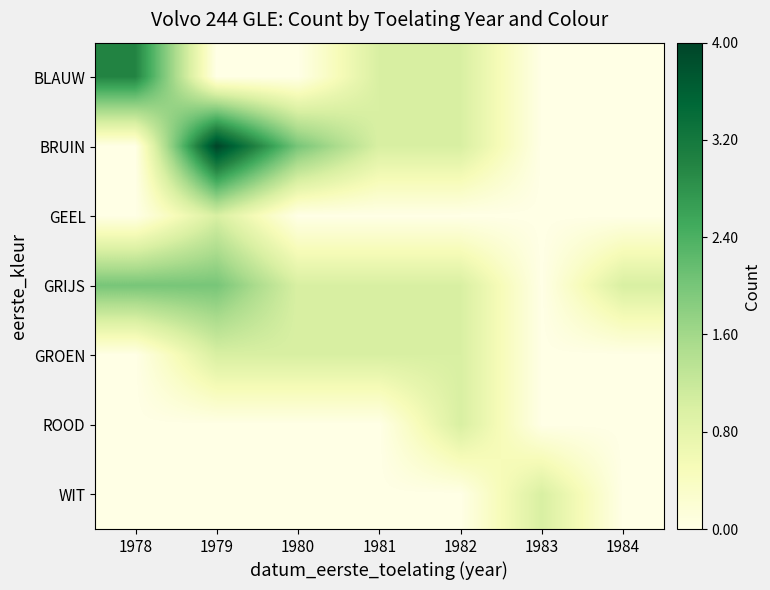

Reading left to right, what are all the values shown in this chart?

BLAUW: 1978=3	1979=0	1980=0	1981=1	1982=1	1983=0	1984=0
BRUIN: 1978=0	1979=4	1980=2	1981=1	1982=1	1983=0	1984=0
GEEL: 1978=0	1979=1	1980=0	1981=0	1982=0	1983=0	1984=0
GRIJS: 1978=2	1979=2	1980=1	1981=1	1982=1	1983=0	1984=1
GROEN: 1978=0	1979=1	1980=1	1981=1	1982=1	1983=0	1984=0
ROOD: 1978=0	1979=0	1980=0	1981=0	1982=1	1983=0	1984=0
WIT: 1978=0	1979=0	1980=0	1981=0	1982=0	1983=1	1984=0